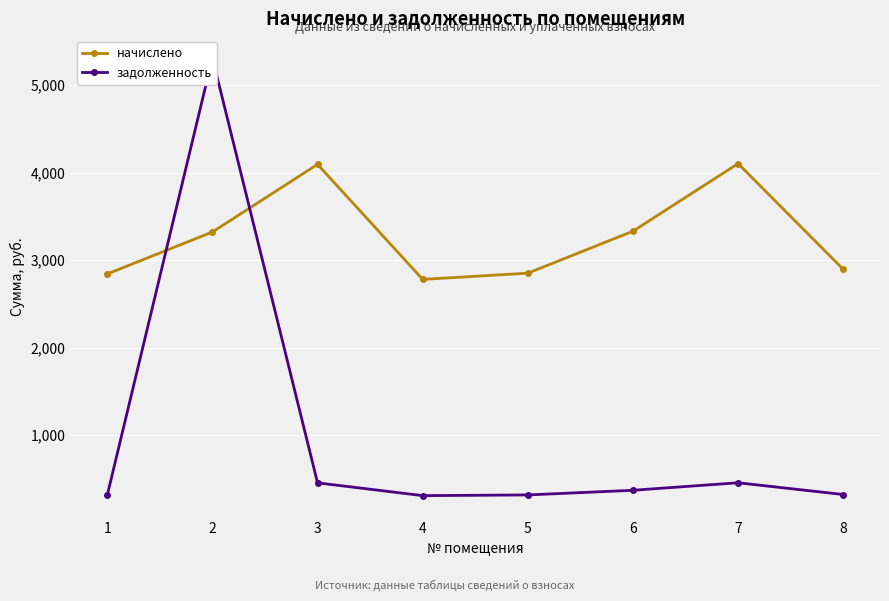

Between which two adjacent categories do задолженность and начислено first intersect?

1 and 2